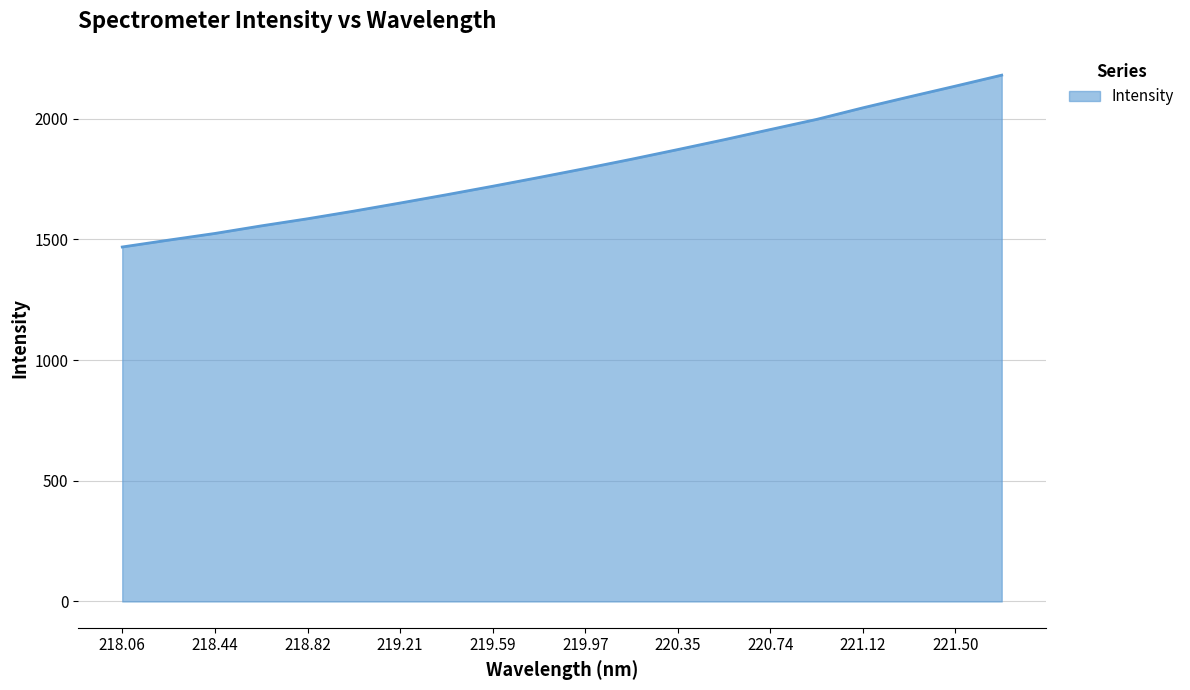

Reading right to left, list all the values displayed in this chart.

2180.2	2134.8	2090.2	2044.9	1996.9	1955.0	1912.7	1872.0	1832.0	1793.5	1756.3	1720.0	1684.7	1650.4	1617.0	1585.2	1555.8	1524.4	1496.8	1468.3